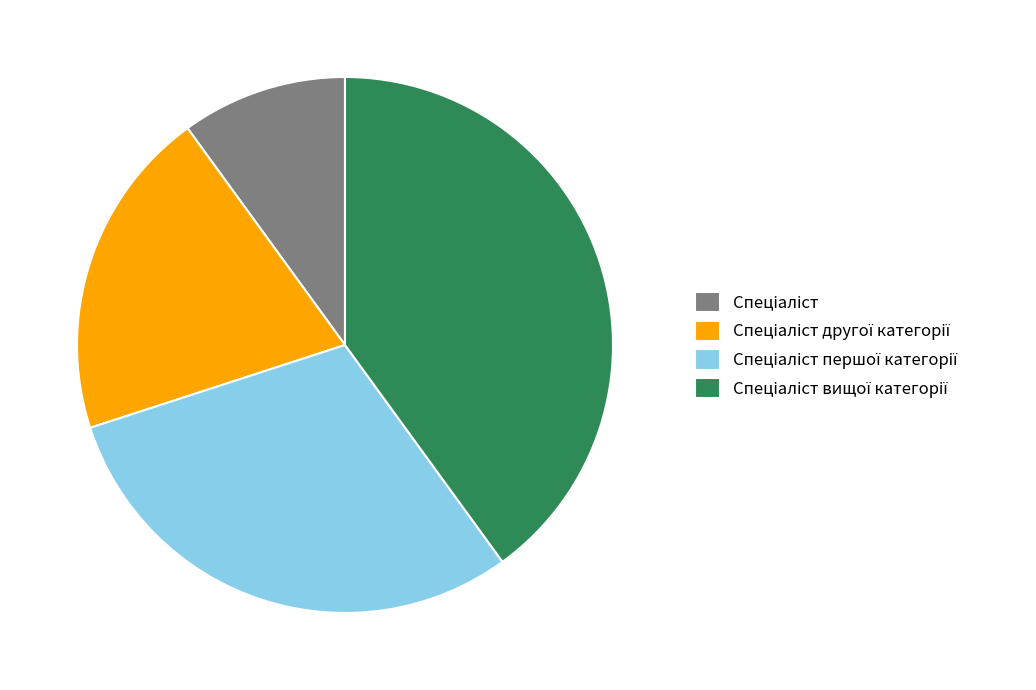

Is there any slice that represents more than half of the pie?

No